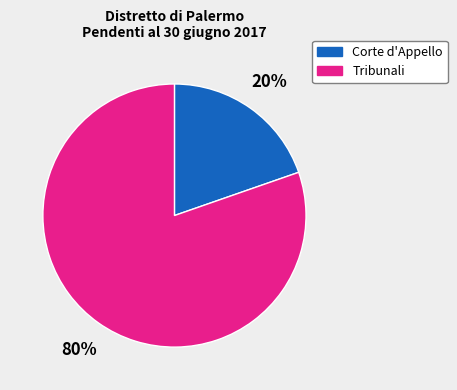

Which slice is the largest?

Tribunali